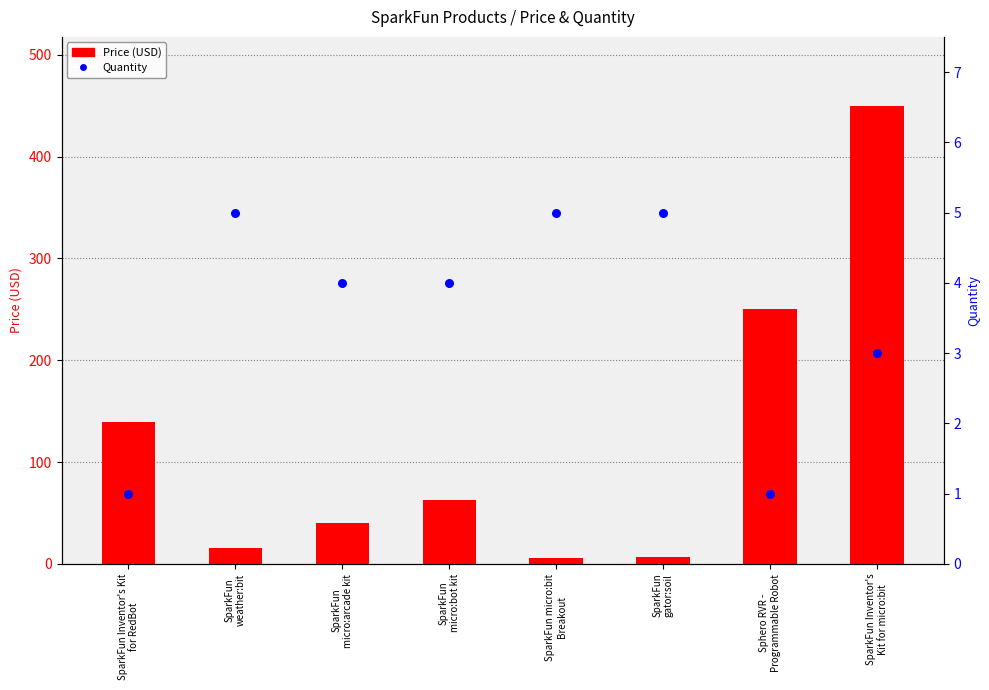

What is the total value across all series at SparkFun
gator:soil?

11.5